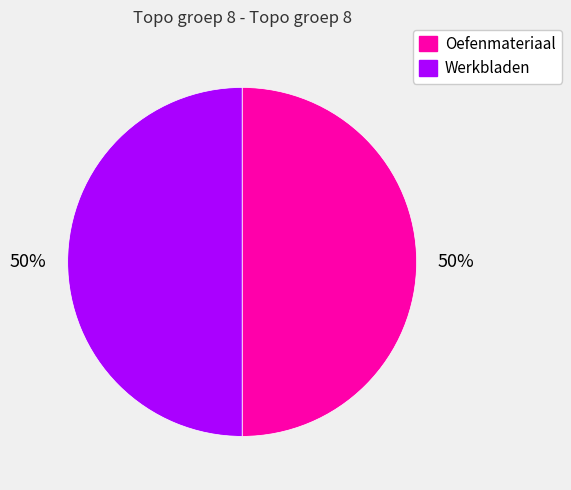

Which category has the smallest portion of the pie?

Oefenmateriaal